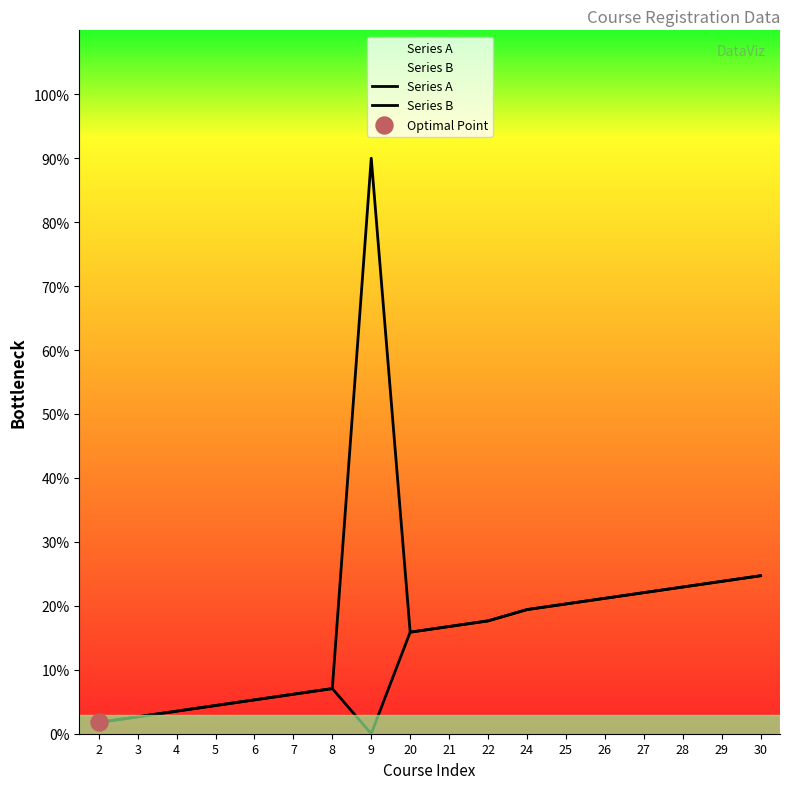

What are all the series names shown in the legend?

Series A, Series B